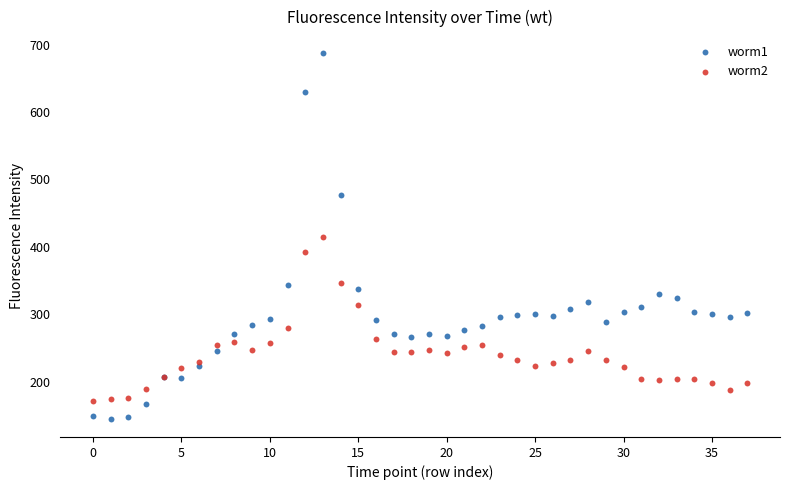

Which series contains the lowest Y value?

worm1